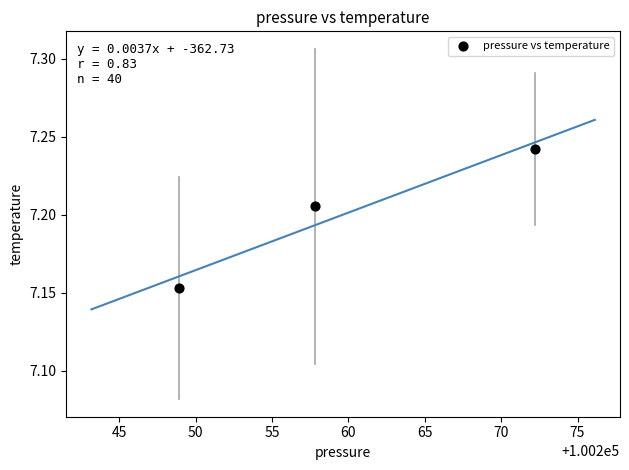

What is the range of X values (max minus min)?

23.3